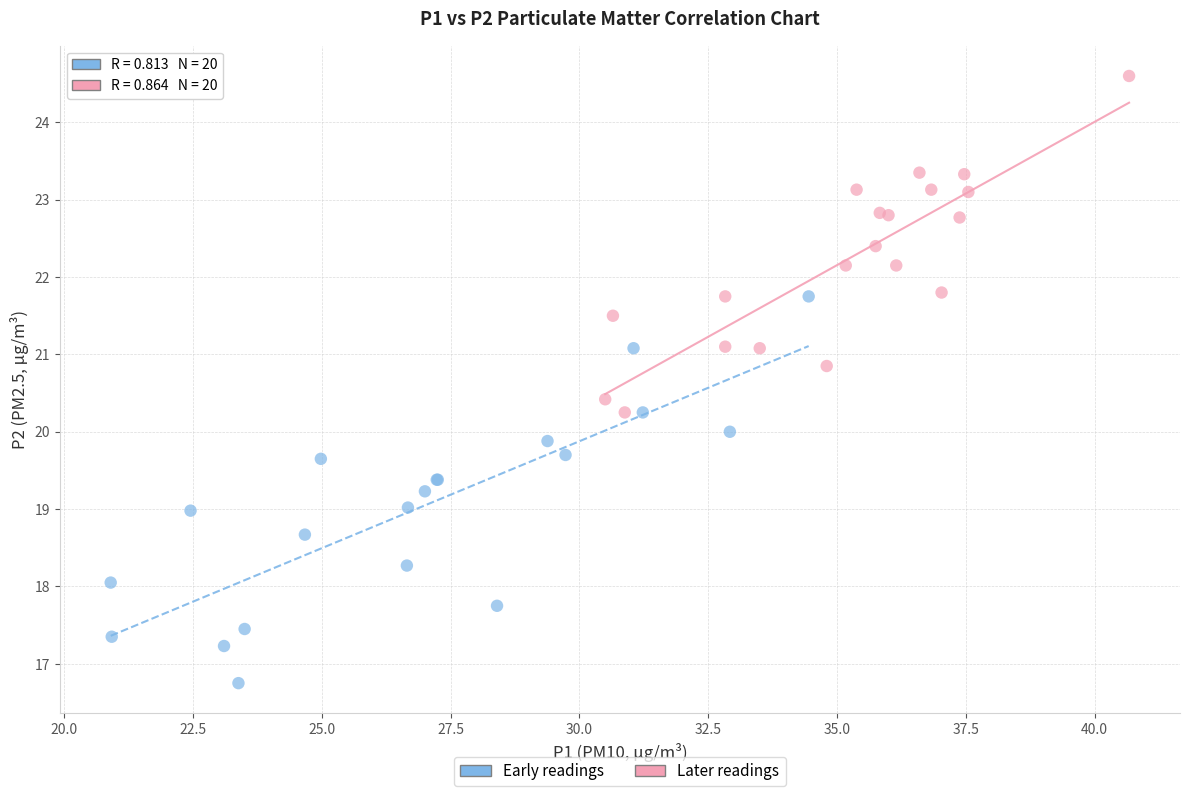

Which series reaches the minimum Y coordinate?

Early readings